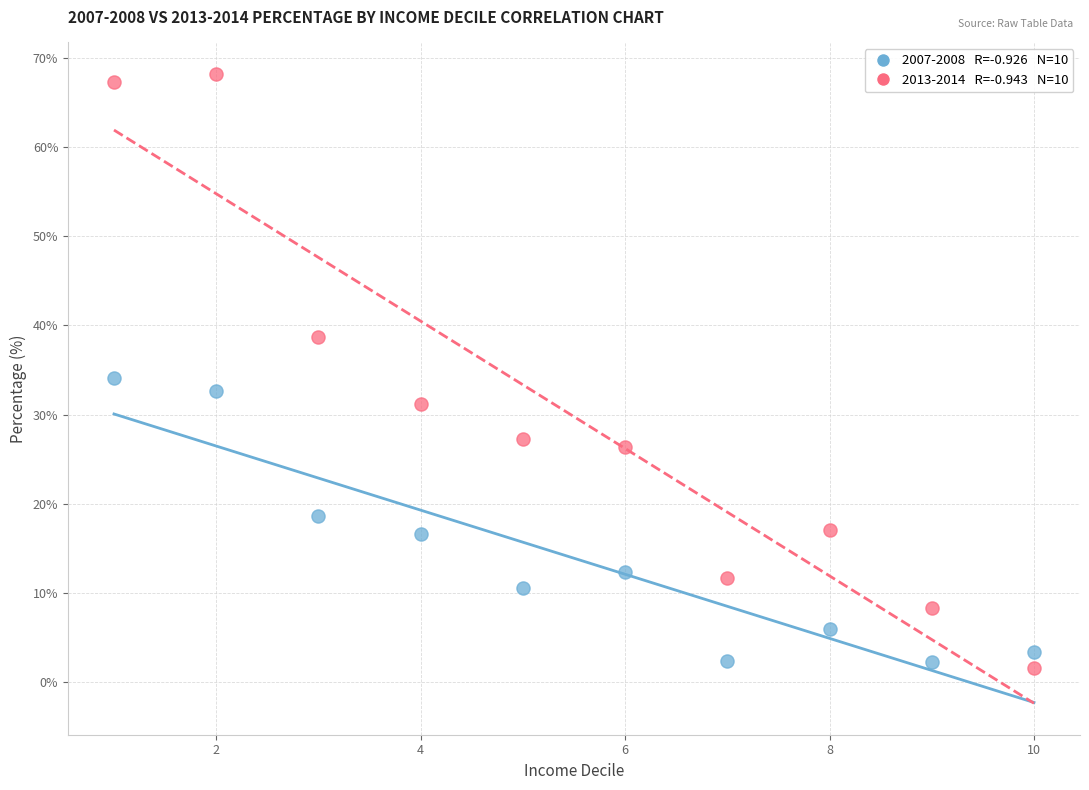

Across all data points, what is the range of Y values (max minus min)?

66.6